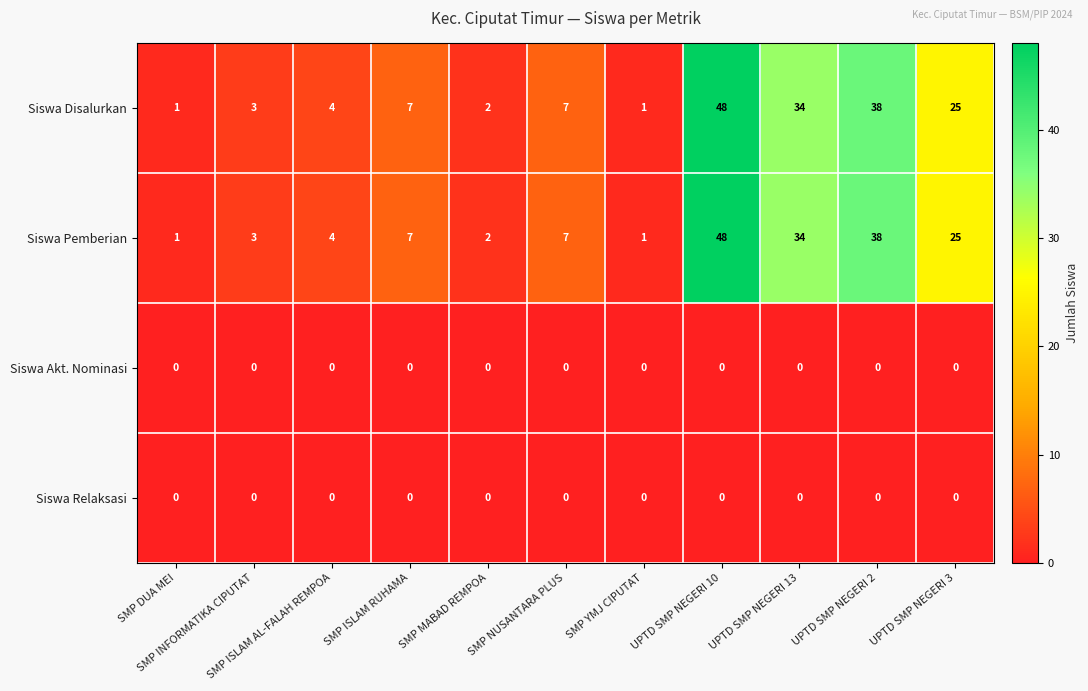

What is the maximum value shown in the chart?

48